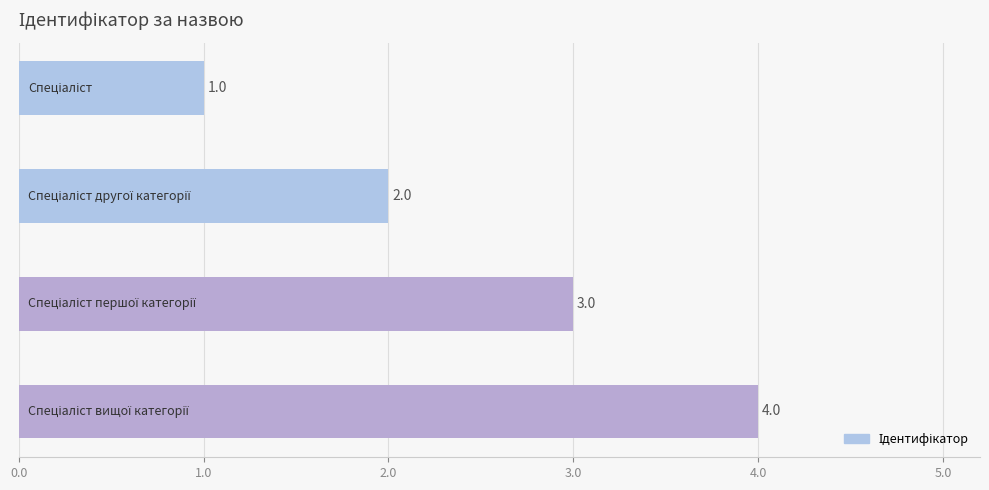

What is the greatest value displayed?

4